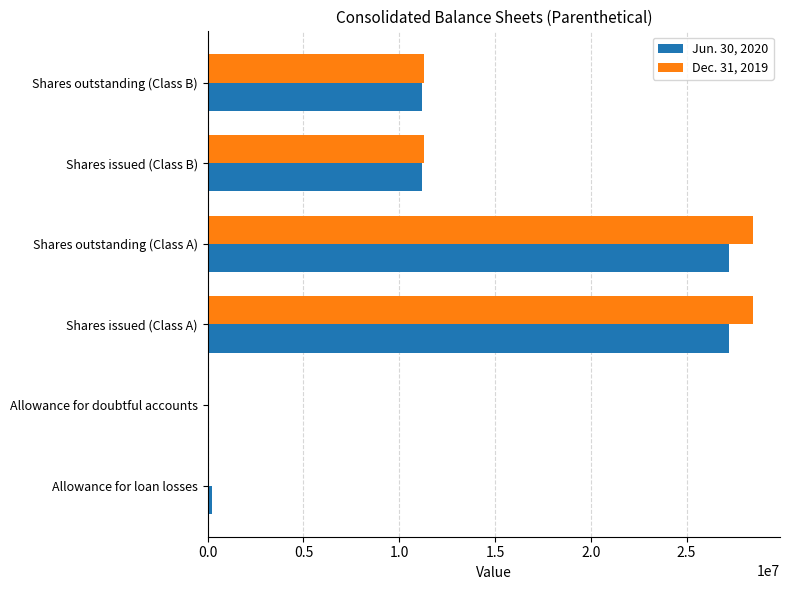

The Jun. 30, 2020 series shows 38709163 at Shares issued (Class A). True or false?

False